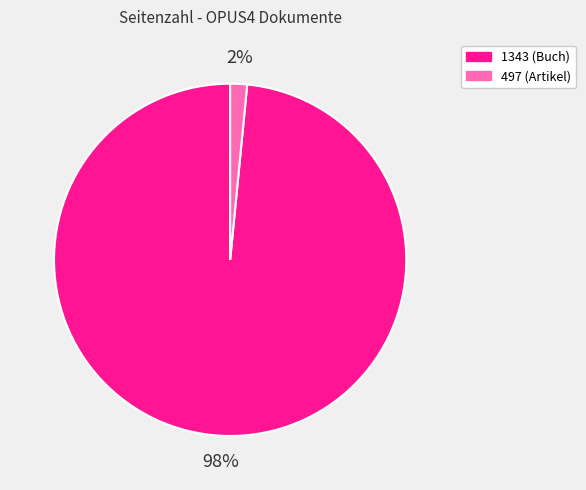

The 1343 slice represents 98% of the pie. True or false?

True